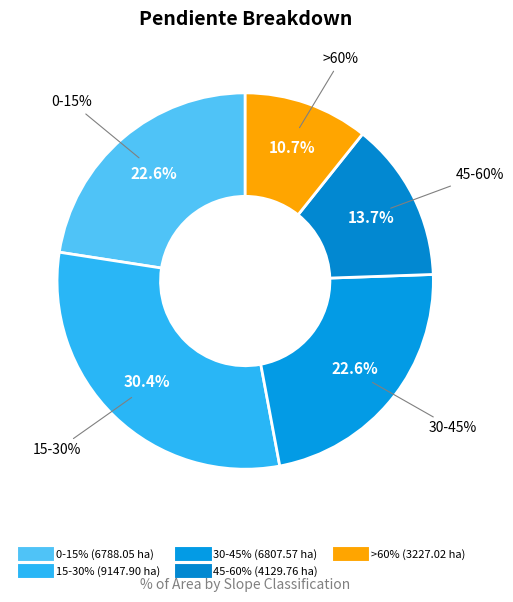

What is the ratio of the value at 0-15% to the value at 30-45%?

1.0